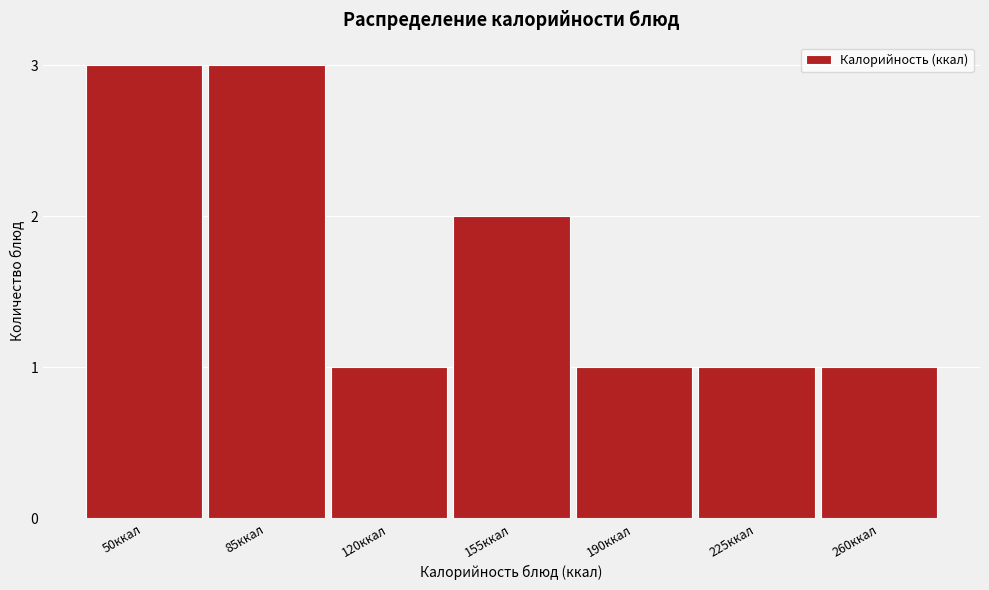

Reading left to right, list all the values displayed in this chart.

50ккал=3	85ккал=3	120ккал=1	155ккал=2	190ккал=1	225ккал=1	260ккал=1